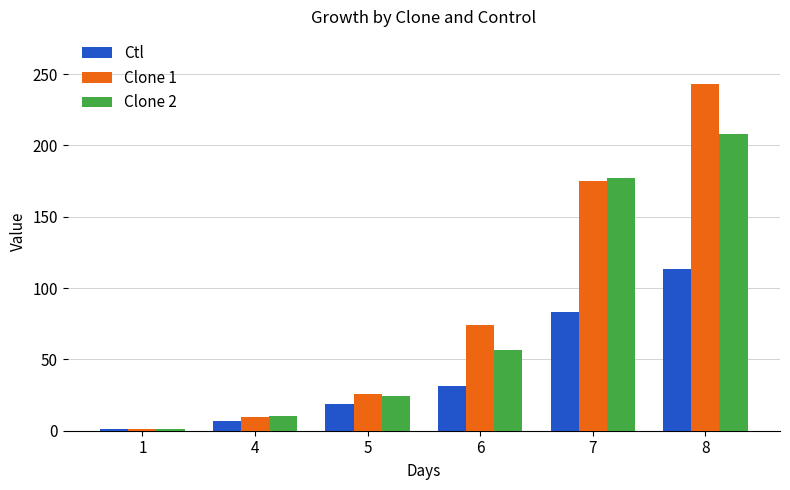

At which category is the sum across all series the highest?

8